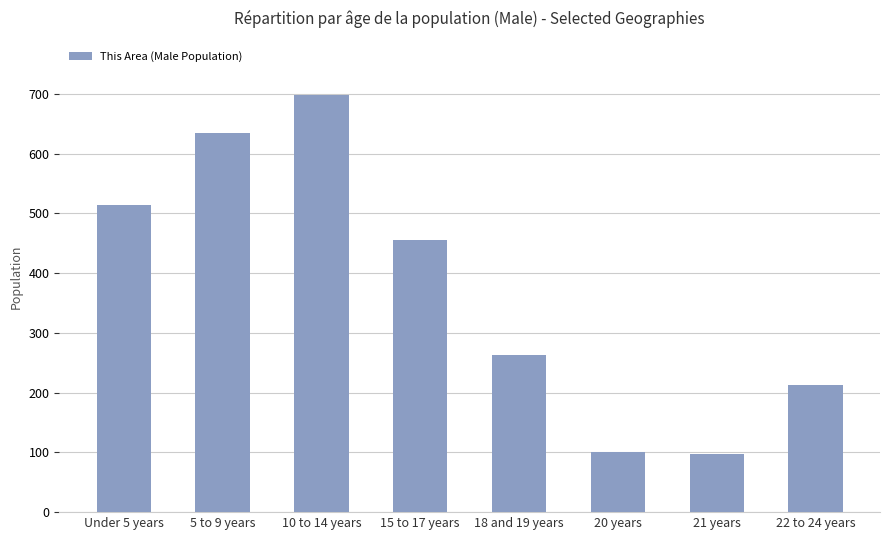

Which category has the highest value across all series?

10 to 14 years